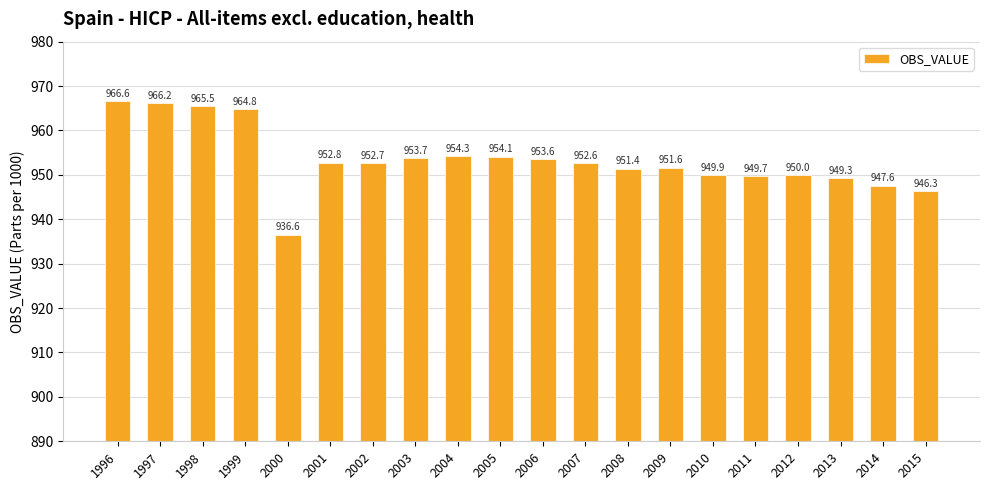

Between 2007 and 2015, which is larger?

2007